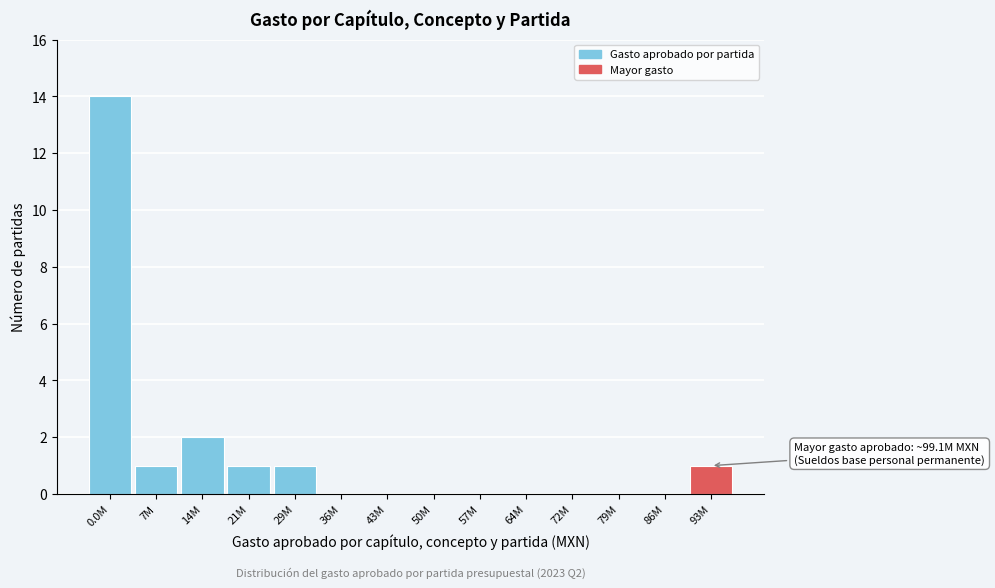

Reading left to right, transcribe all the data shown in this chart.

0.0M=14	7M=1	14M=2	21M=1	29M=1	36M=0	43M=0	50M=0	57M=0	64M=0	72M=0	79M=0	86M=0	93M=1